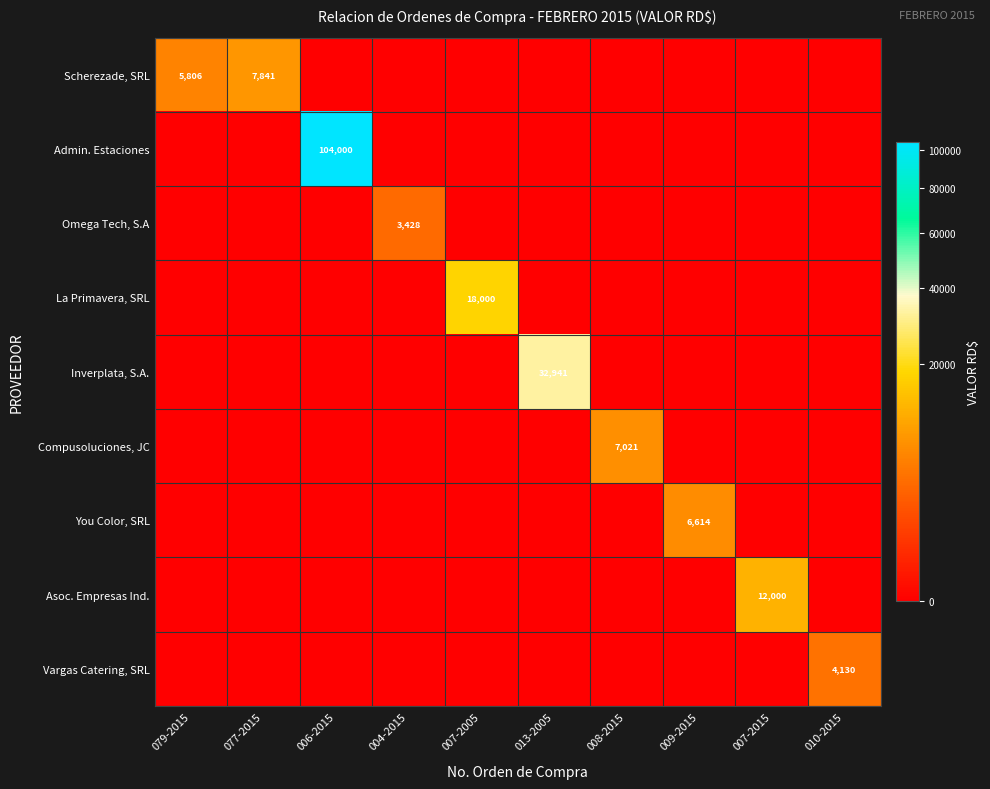

The value of Compusoluciones, JC at 008-2015 is 4295.6. True or false?

False